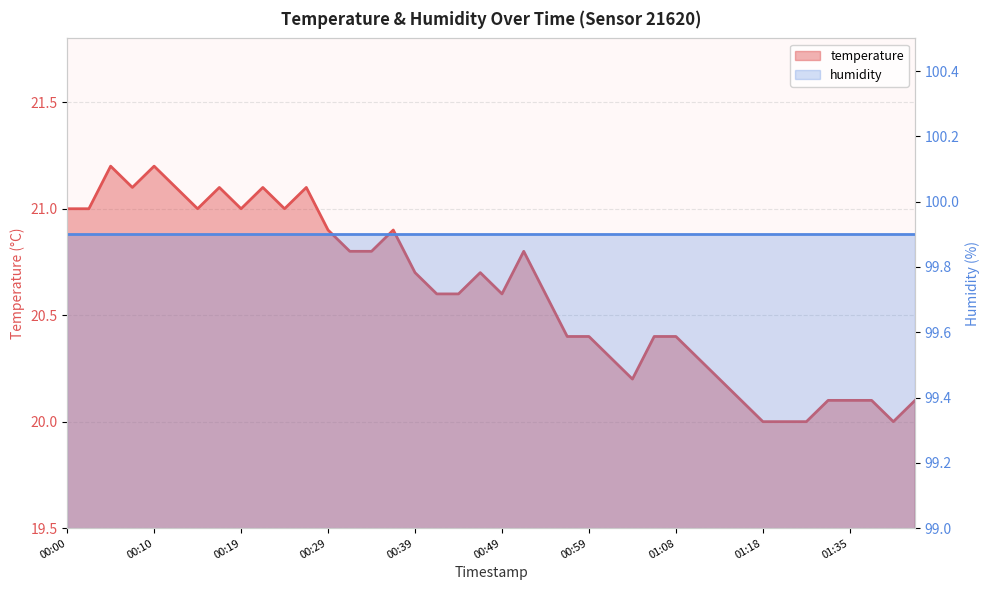

Rank the categories by value from lowest to highest.

01:18, 01:24, 01:29, 01:40, 01:16, 01:32, 01:35, 01:37, 01:42, 01:03, 01:13, 01:01, 01:11, 00:56, 00:59, 01:06, 01:08, 00:42, 00:44, 00:49, 00:54, 00:39, 00:46, 00:32, 00:34, 00:51, 00:29, 00:37, 00:00, 00:02, 00:15, 00:19, 00:24, 00:07, 00:12, 00:17, 00:22, 00:27, 00:05, 00:10